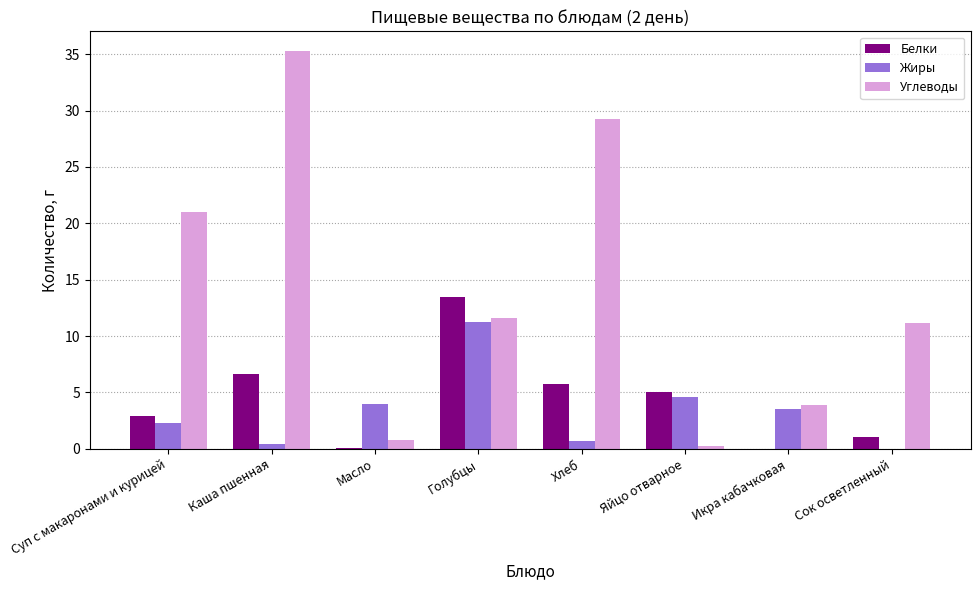

Are the bars horizontal?

No